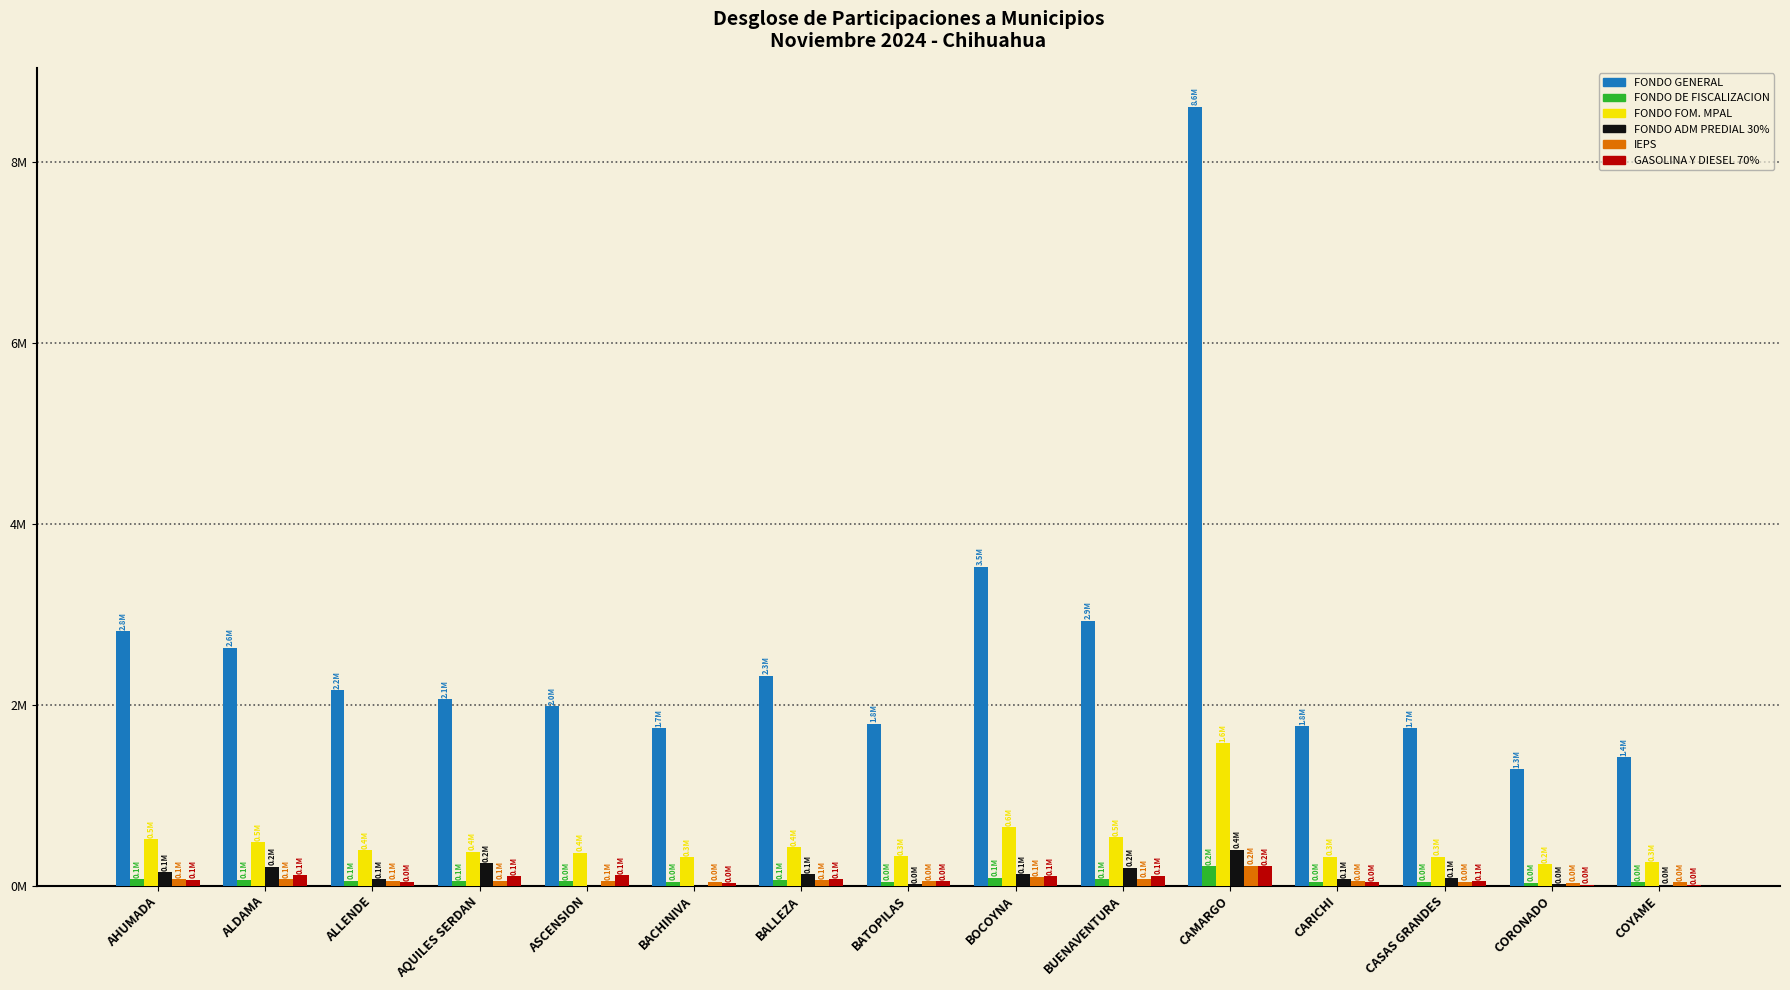

What is the difference between the IEPS values at CAMARGO and AHUMADA?

149513